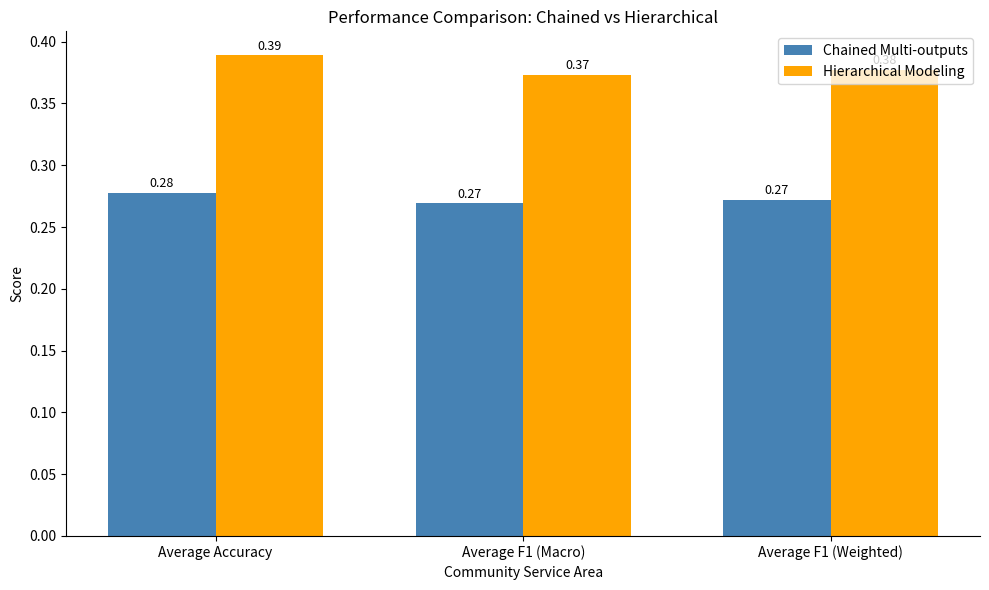

How many Hierarchical Modeling values are between 0 and 1?

3